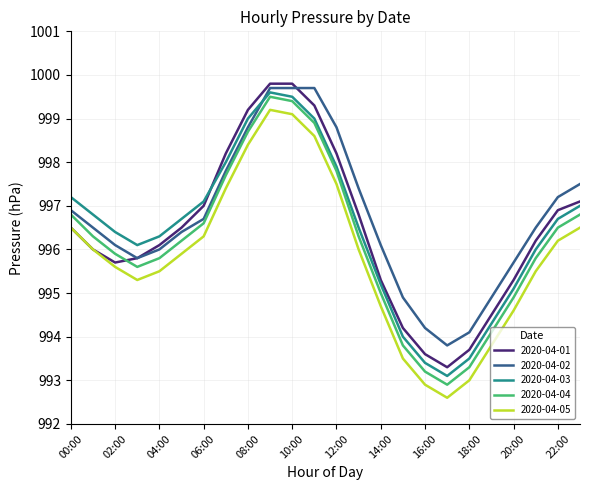

True or false: 2020-04-05 and 2020-04-02 cross at least once.

False